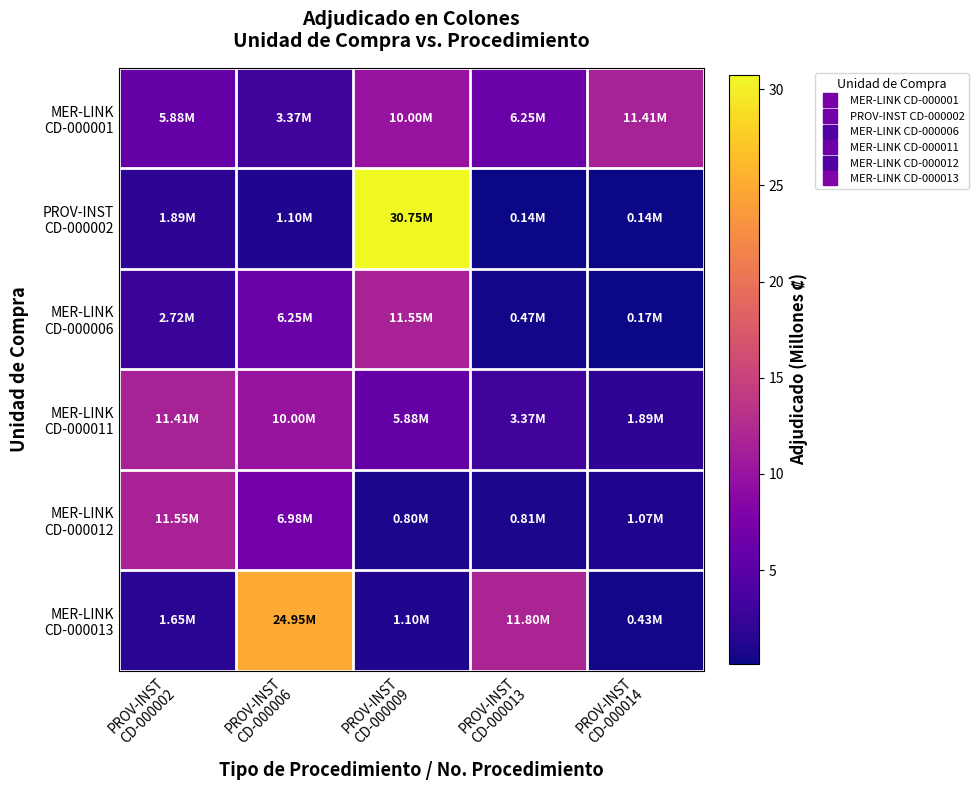

At which category does the chart reach its peak across all series?

PROV-INST
CD-000009